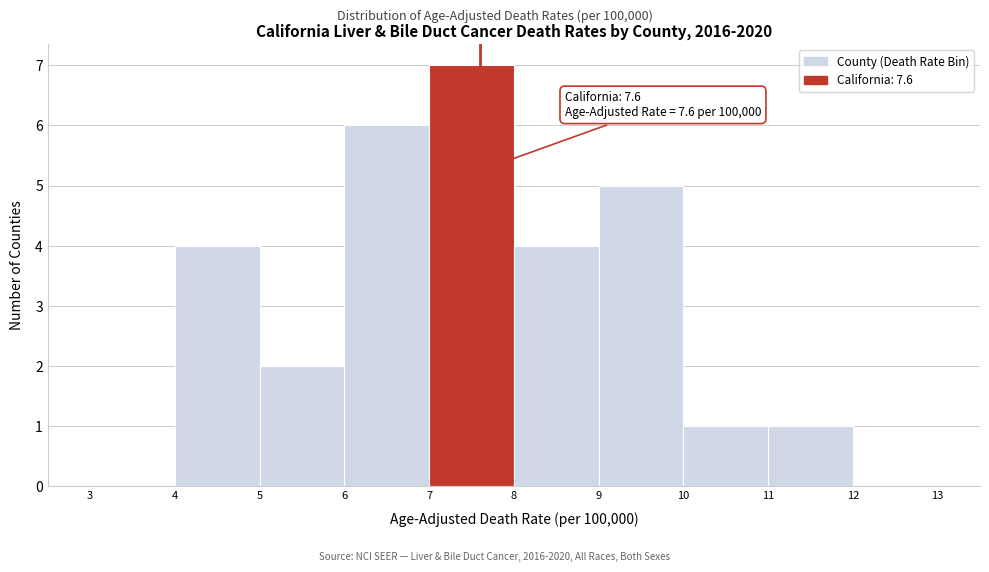

Which range on the x-axis has the tallest bar?

7 to 8